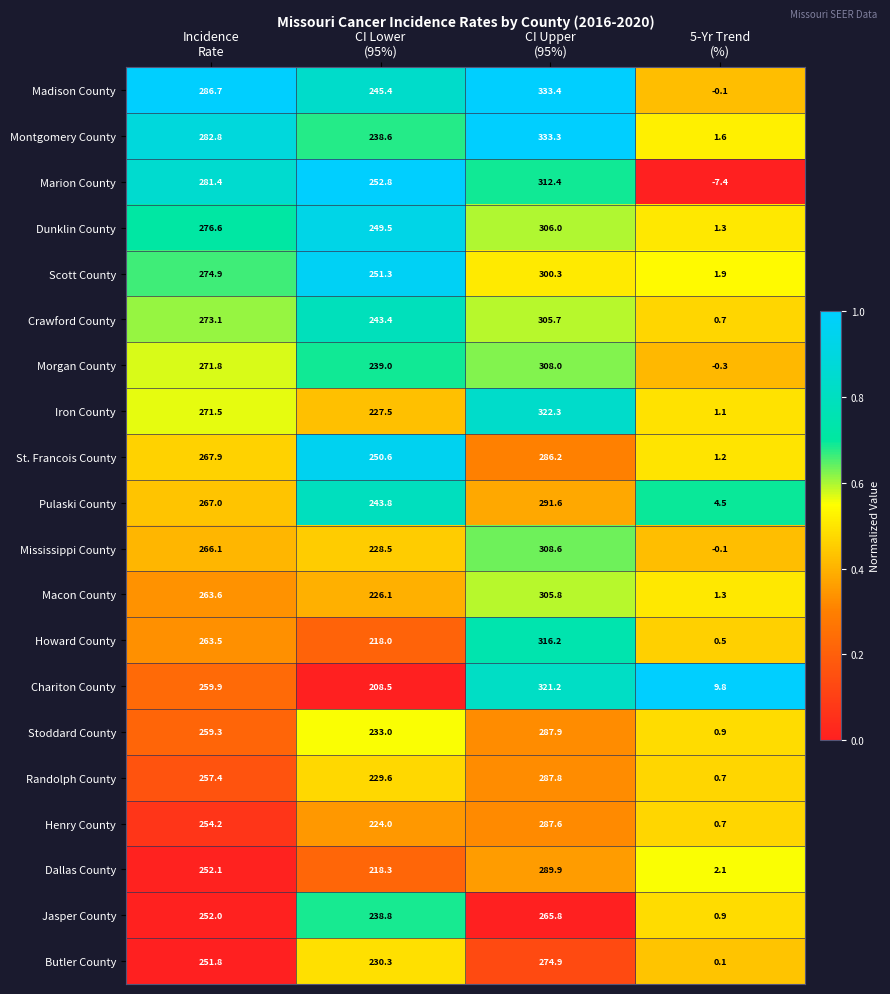

What is the average value of the Macon County series?

199.2